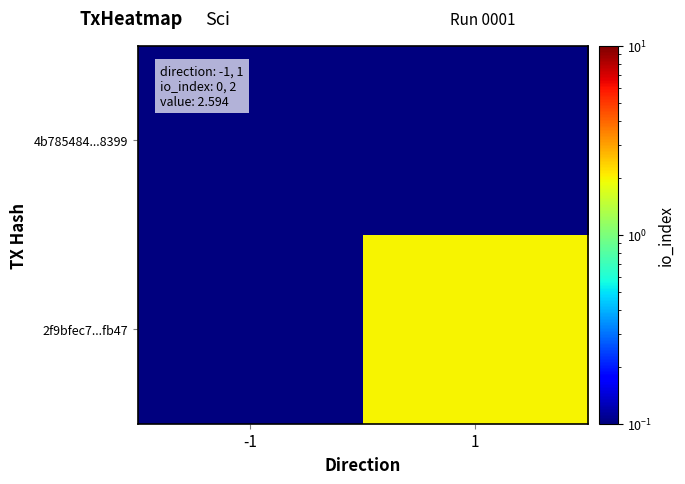

Reading left to right, list all the values displayed in this chart.

4b785484...8399: -1=0.1	1=0.1
2f9bfec7...fb47: -1=0.1	1=2.0